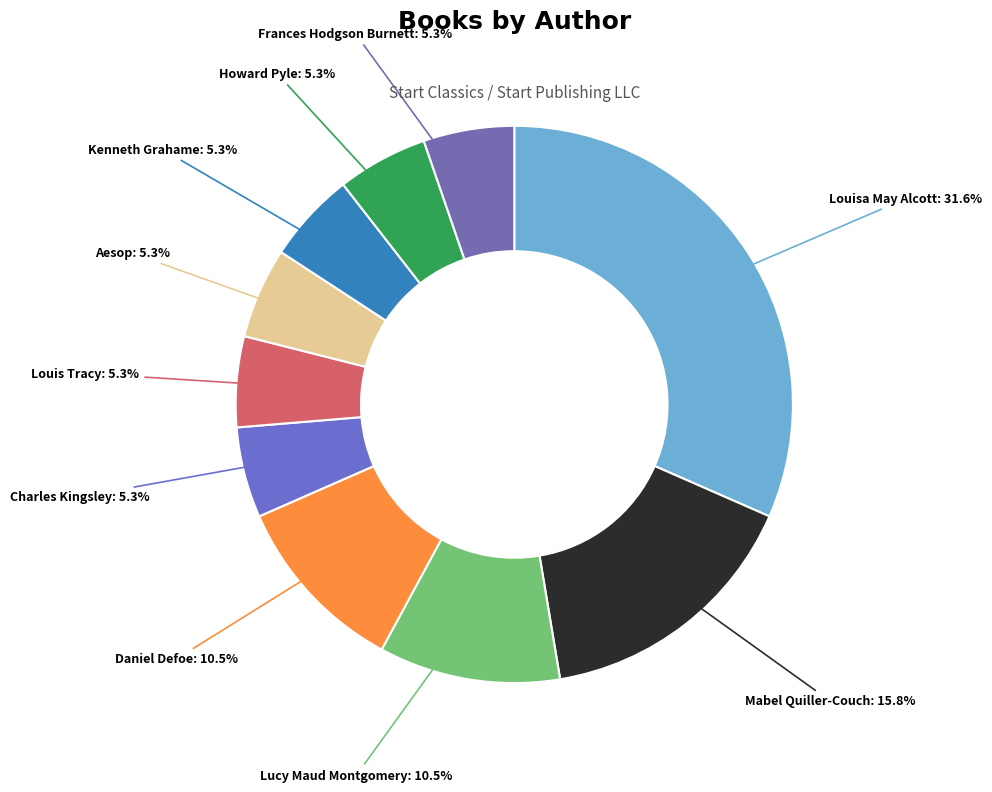

What is the largest slice in the pie chart?

Louisa May Alcott